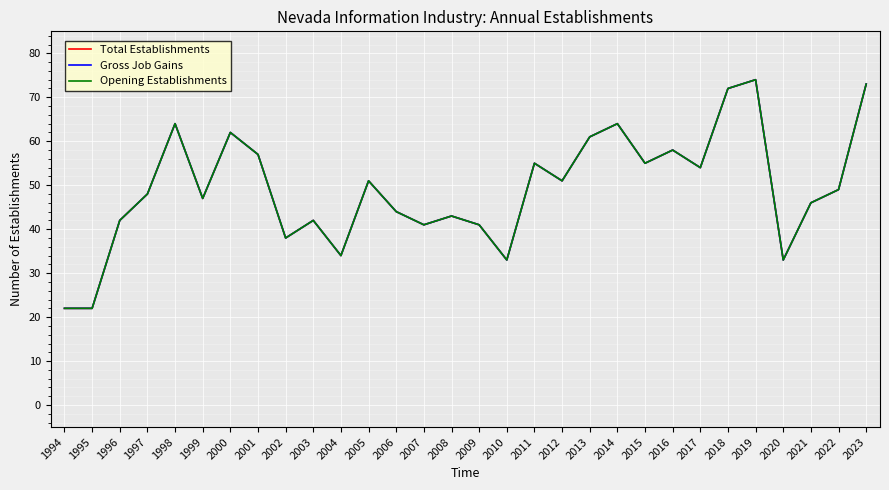

At which category does the chart reach its minimum across all series?

1994